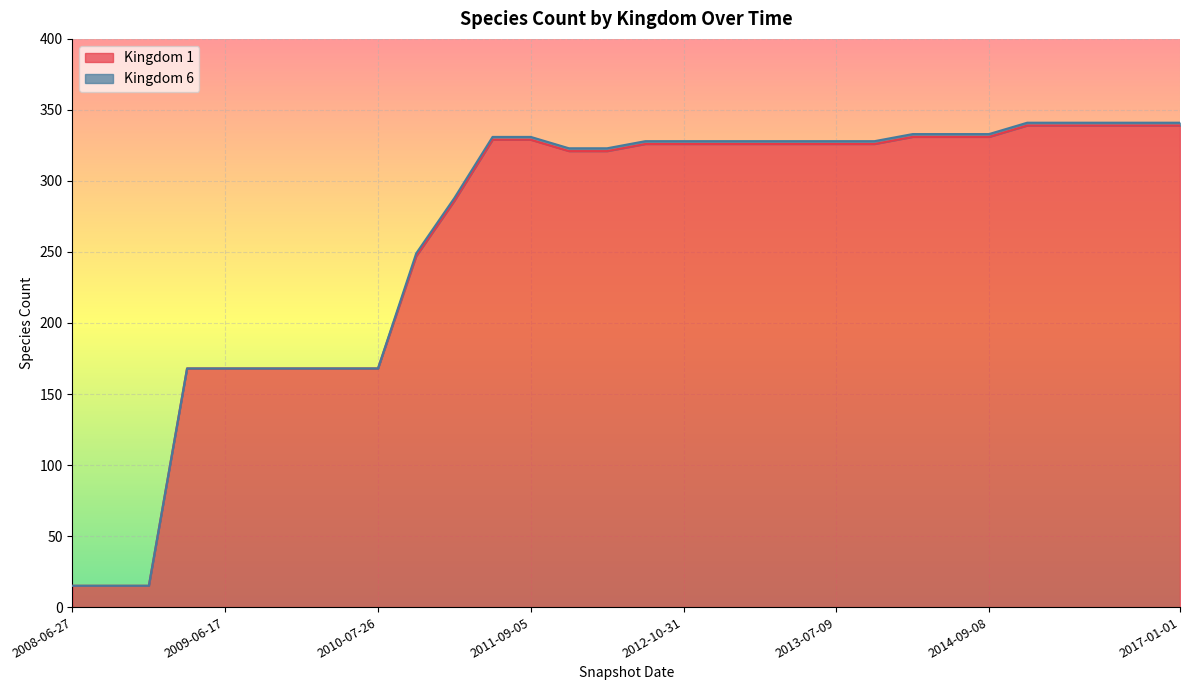

Approximately how many times larger is the value at 2013-05-21 compared to 2011-02-21?

1.1